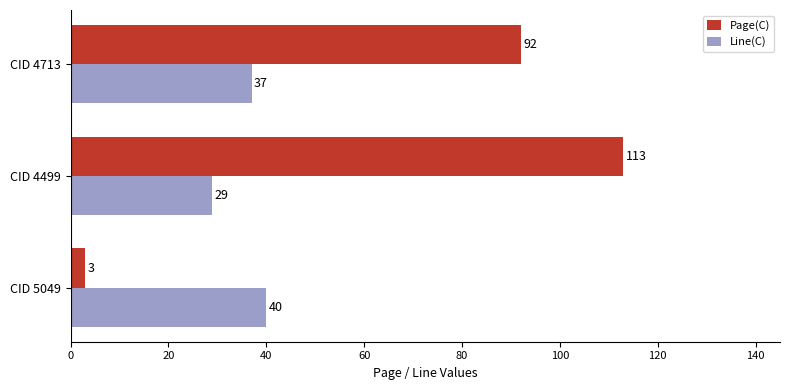

What is the spread (max minus min) of values at CID 4713?

55